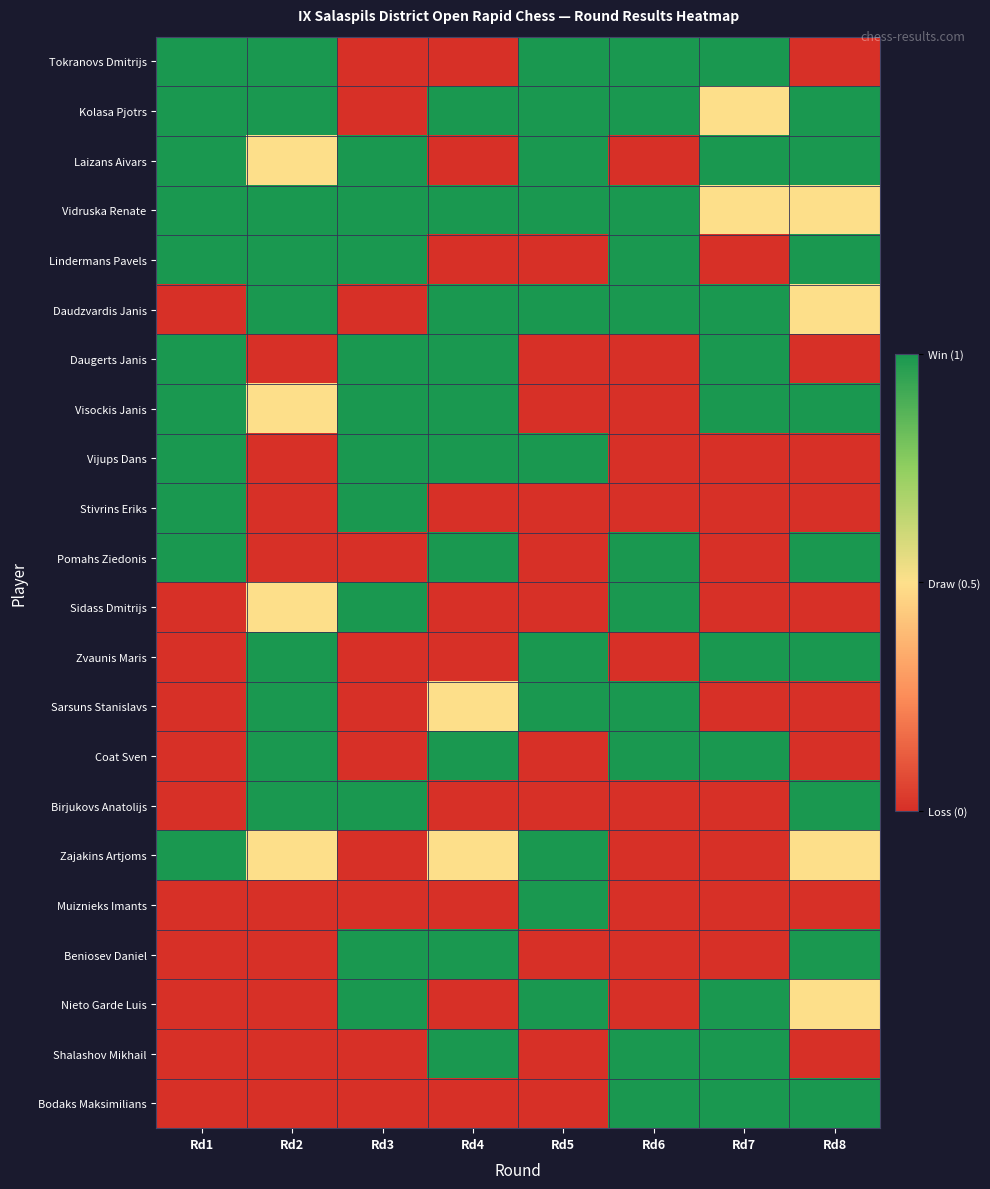

Which series has the largest total across all categories?

Vidruska Renate